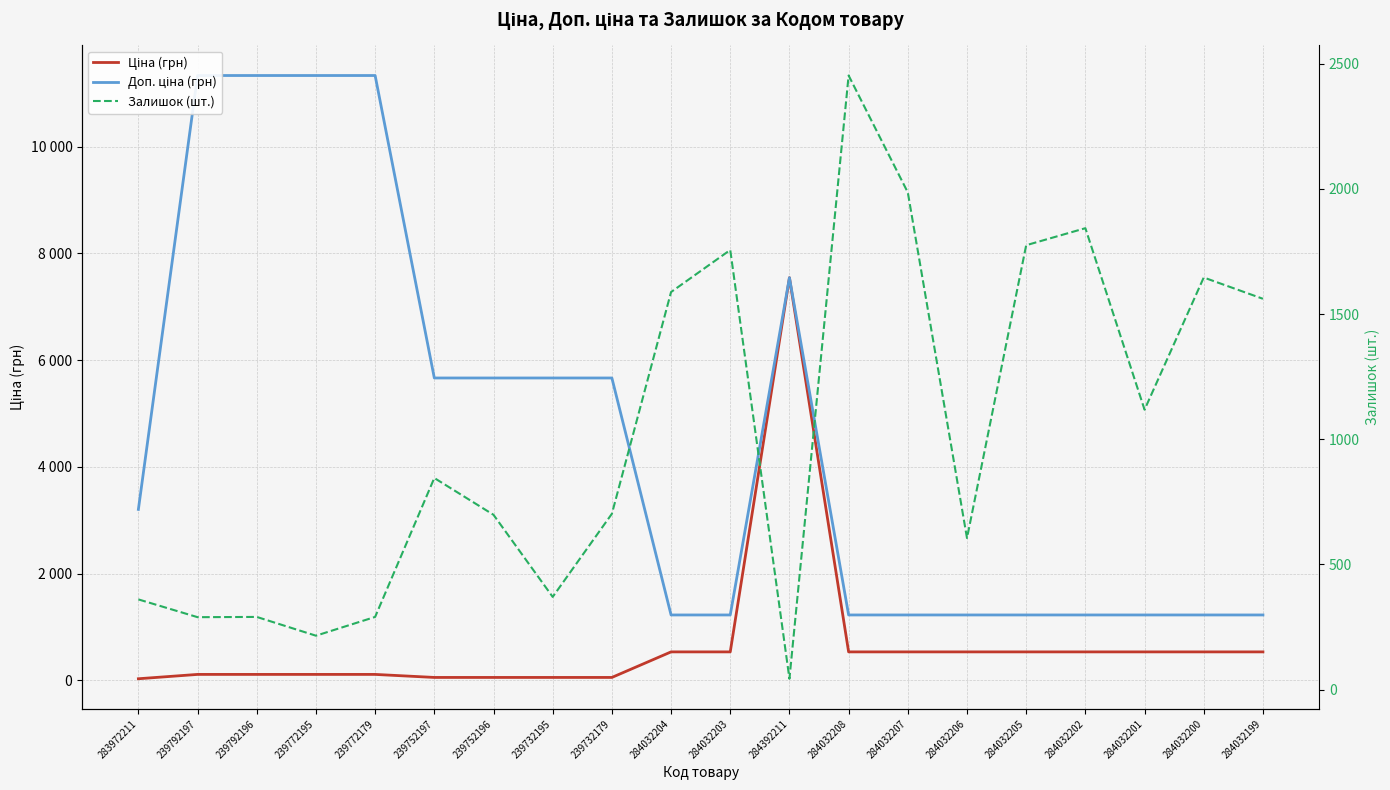

What is the greatest value displayed?

11334.0